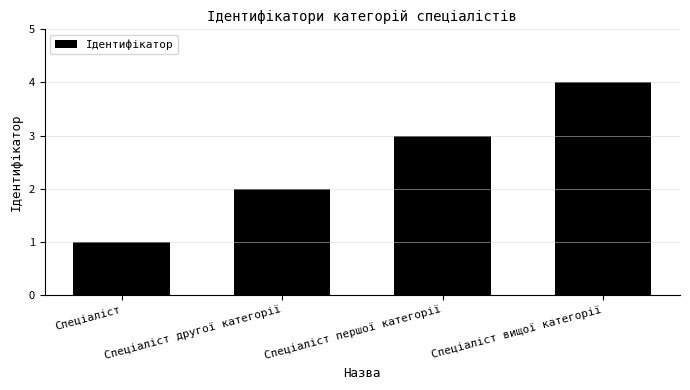

What is the value of the 3rd bar from the left?

3